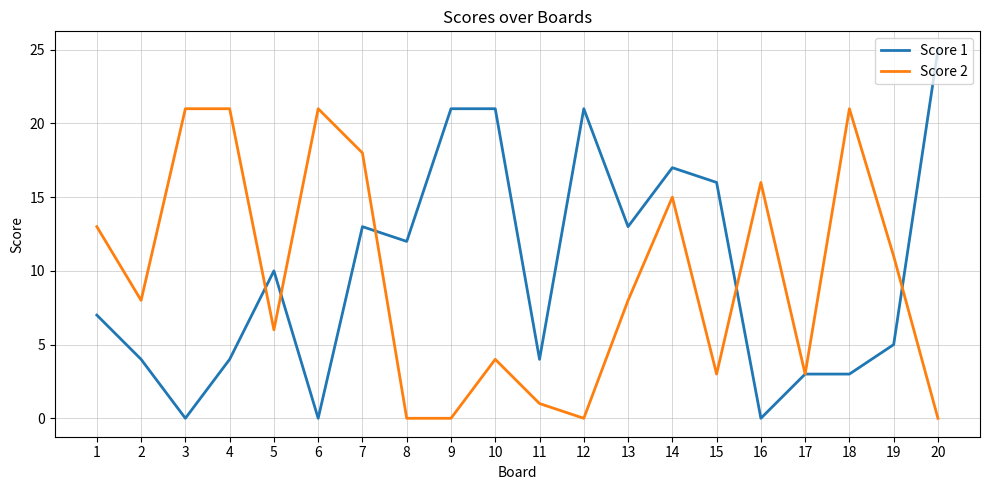

How many series are shown in this chart?

2